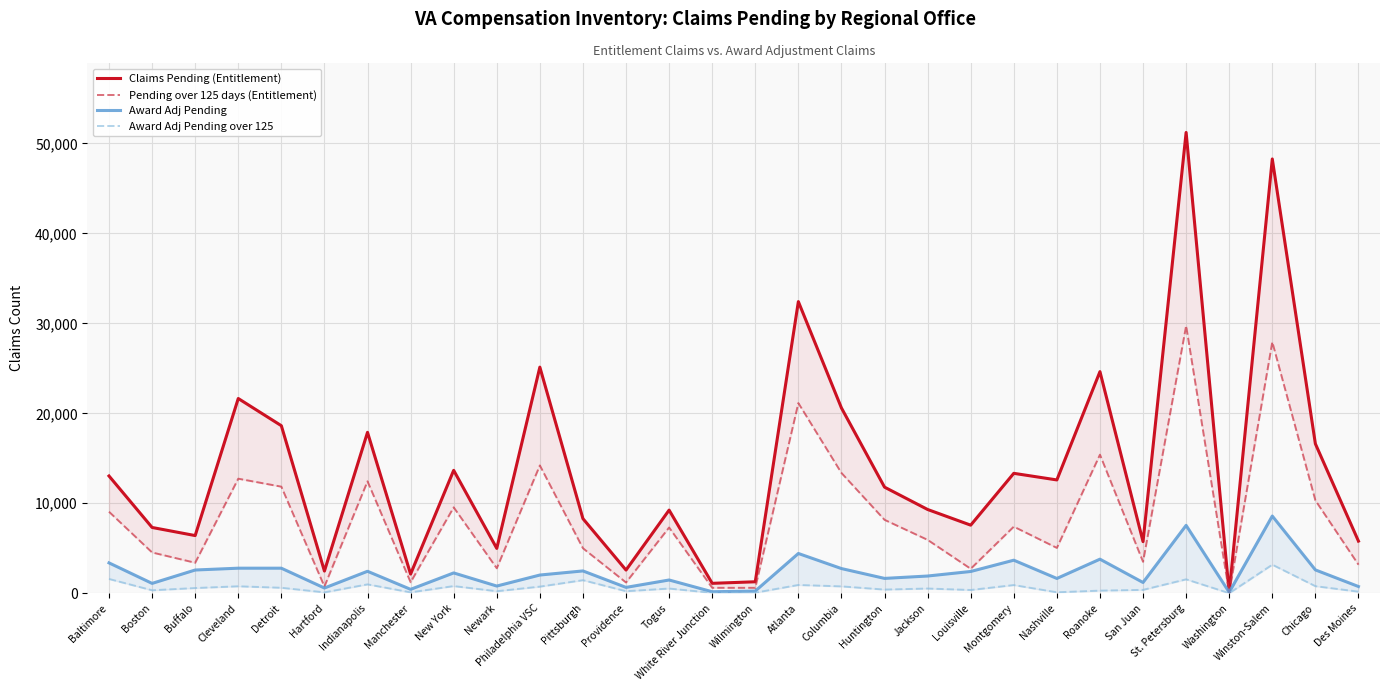

How many lines are shown in the chart?

4